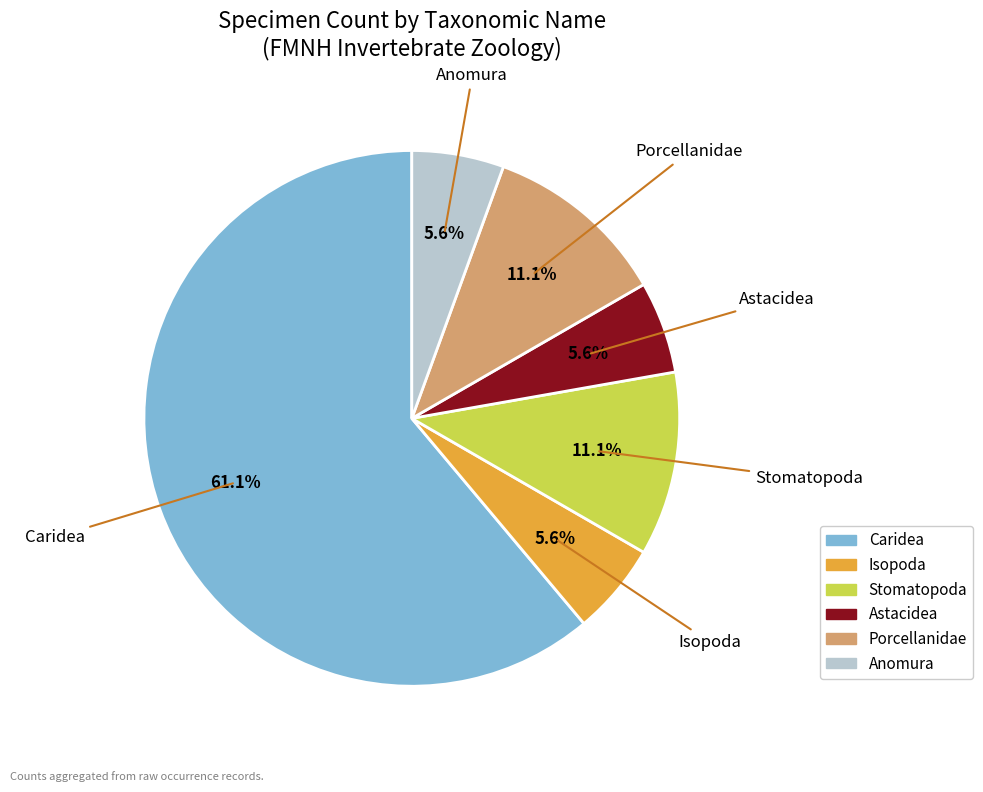

Which slice is the largest?

Caridea